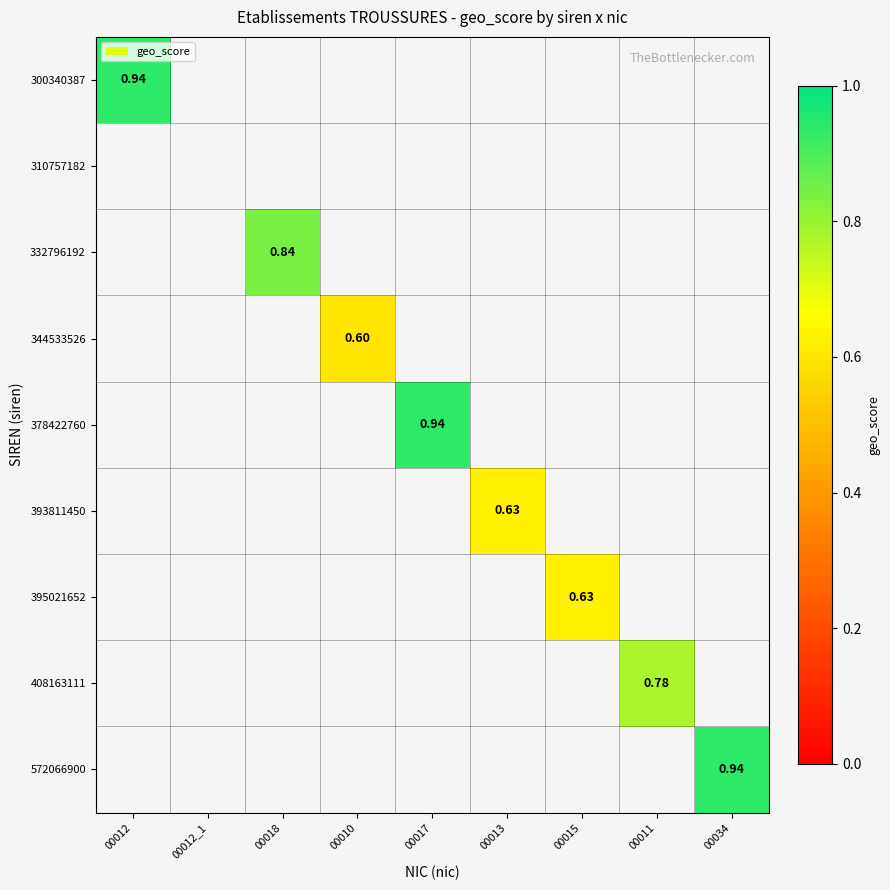

At 00010, list the series in order from smallest to largest.

300340387, 310757182, 332796192, 344533526, 378422760, 393811450, 395021652, 408163111, 572066900